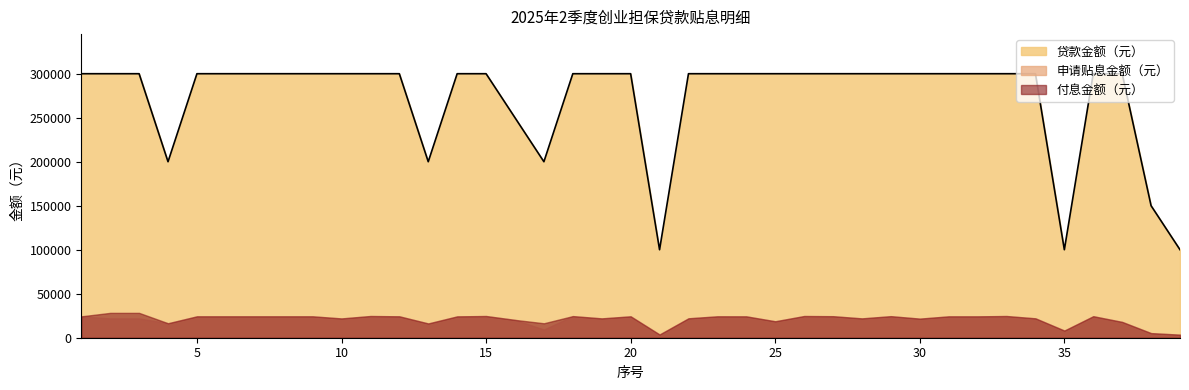

True or false: 付息金额（元） and 申请贴息金额（元） intersect in this chart.

False